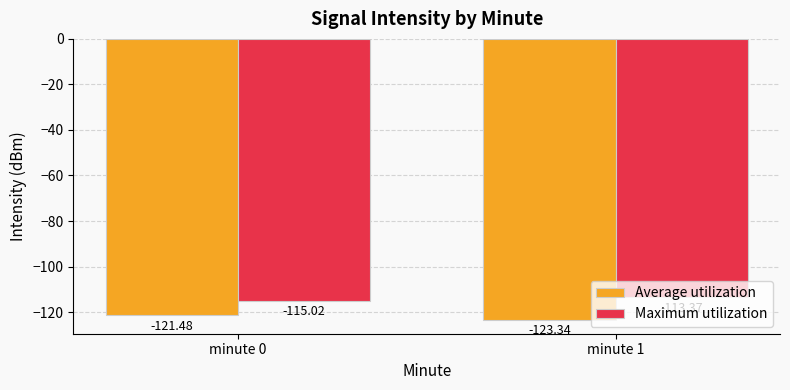

What is the value of the Maximum utilization bar at the 1st from the left?

-115.0